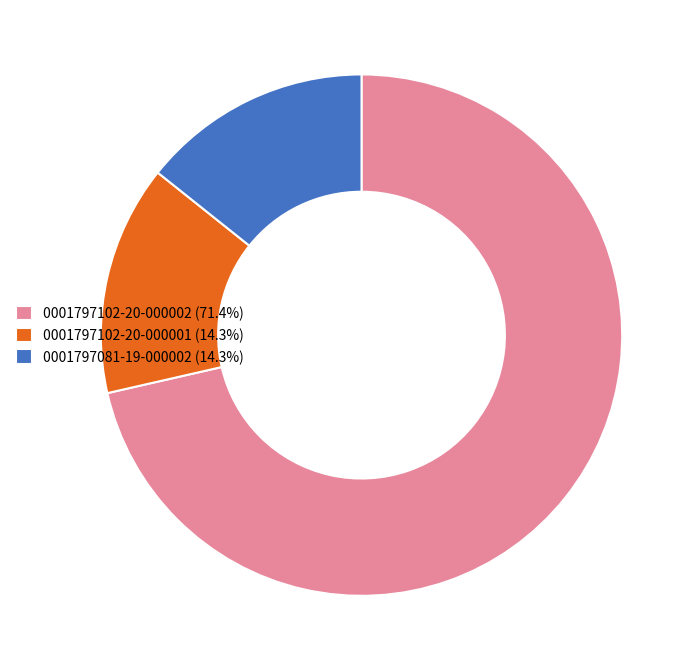

Do 0001797102-20-000002 (71.4%) and 0001797102-20-000001 (14.3%) together represent more than half of the pie?

Yes